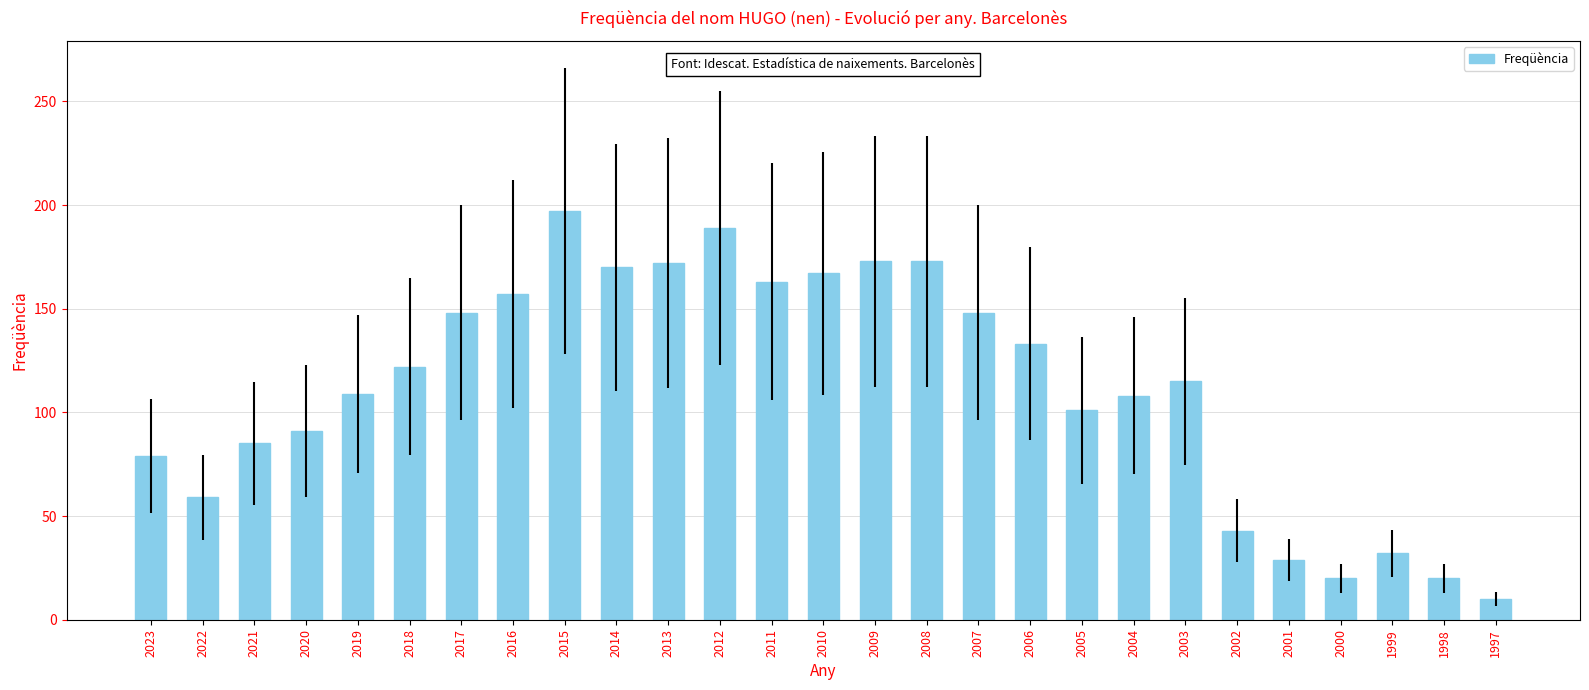

What is the value of the 6th bar from the left?

122